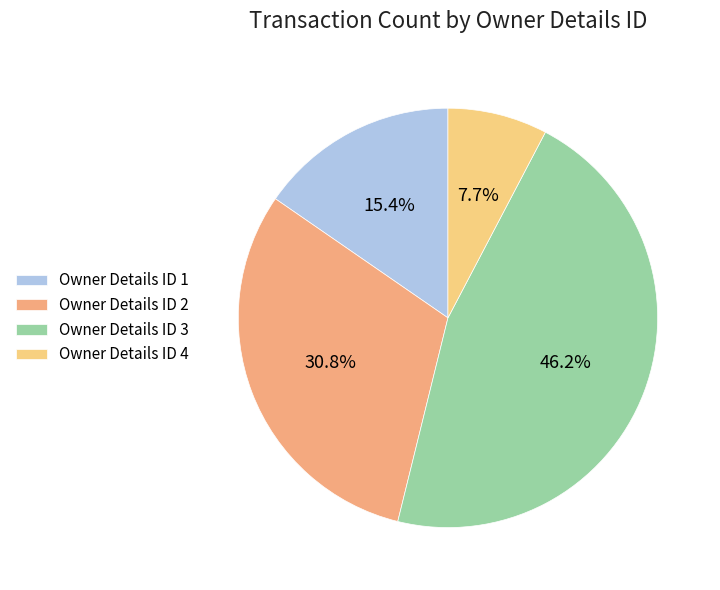

How many slices are in this pie chart?

4